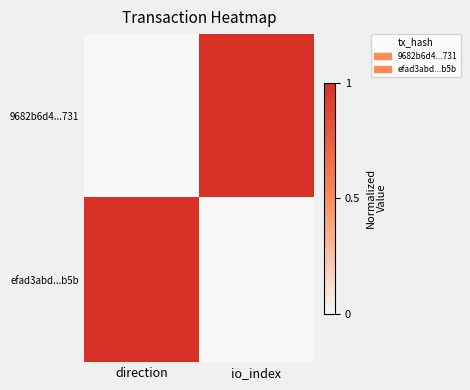

Reading left to right, list all the values displayed in this chart.

9682b6d4...731: direction=0	io_index=1
efad3abd...b5b: direction=1	io_index=0